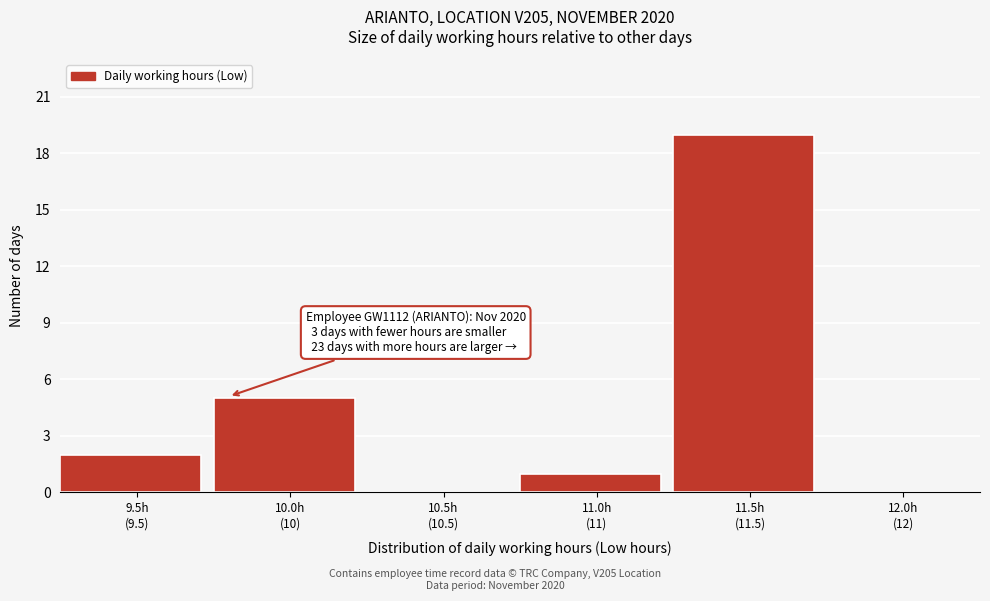

What is the sum of all values?

27